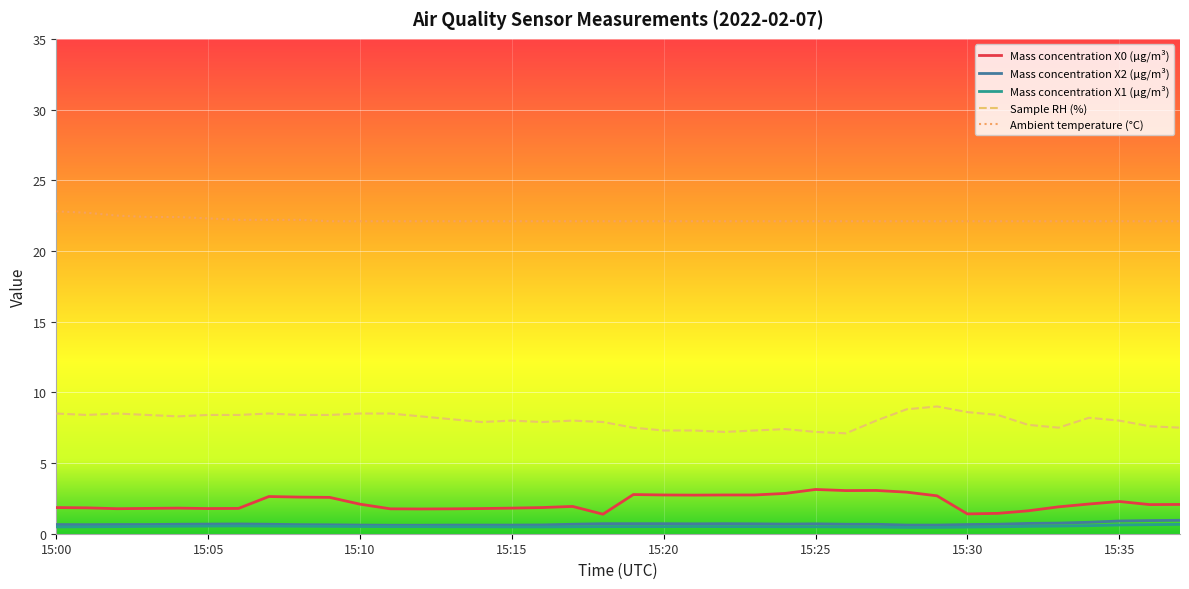

True or false: Mass concentration X1 (μg/m³) and Sample RH (%) cross at least once.

False